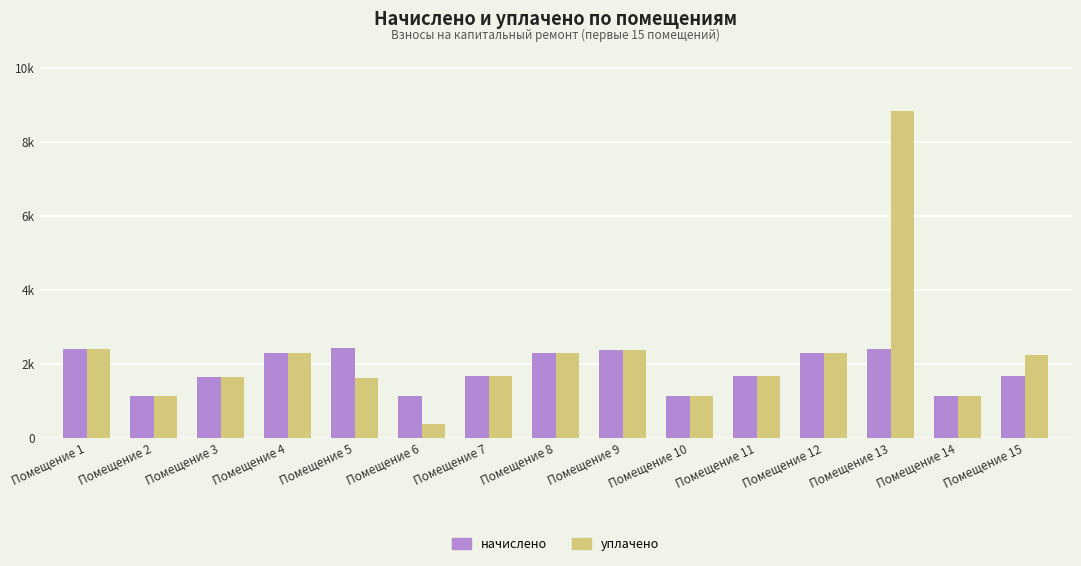

What is the difference between the highest and lowest values at Помещение 6?

759.5